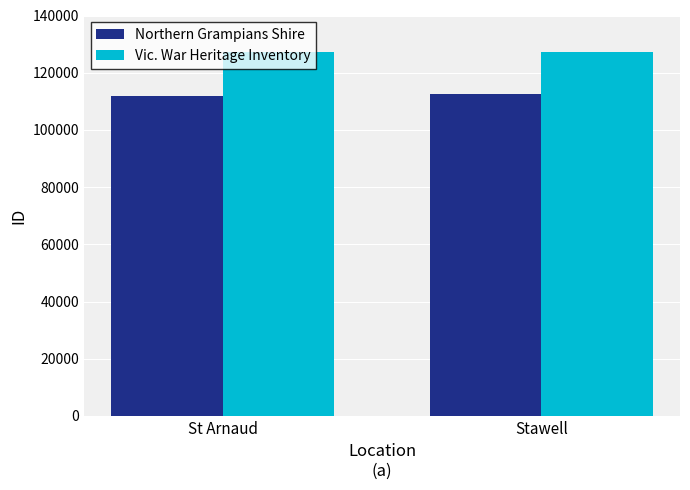

True or false: Vic. War Heritage Inventory has a value of 217572 at Stawell.

False